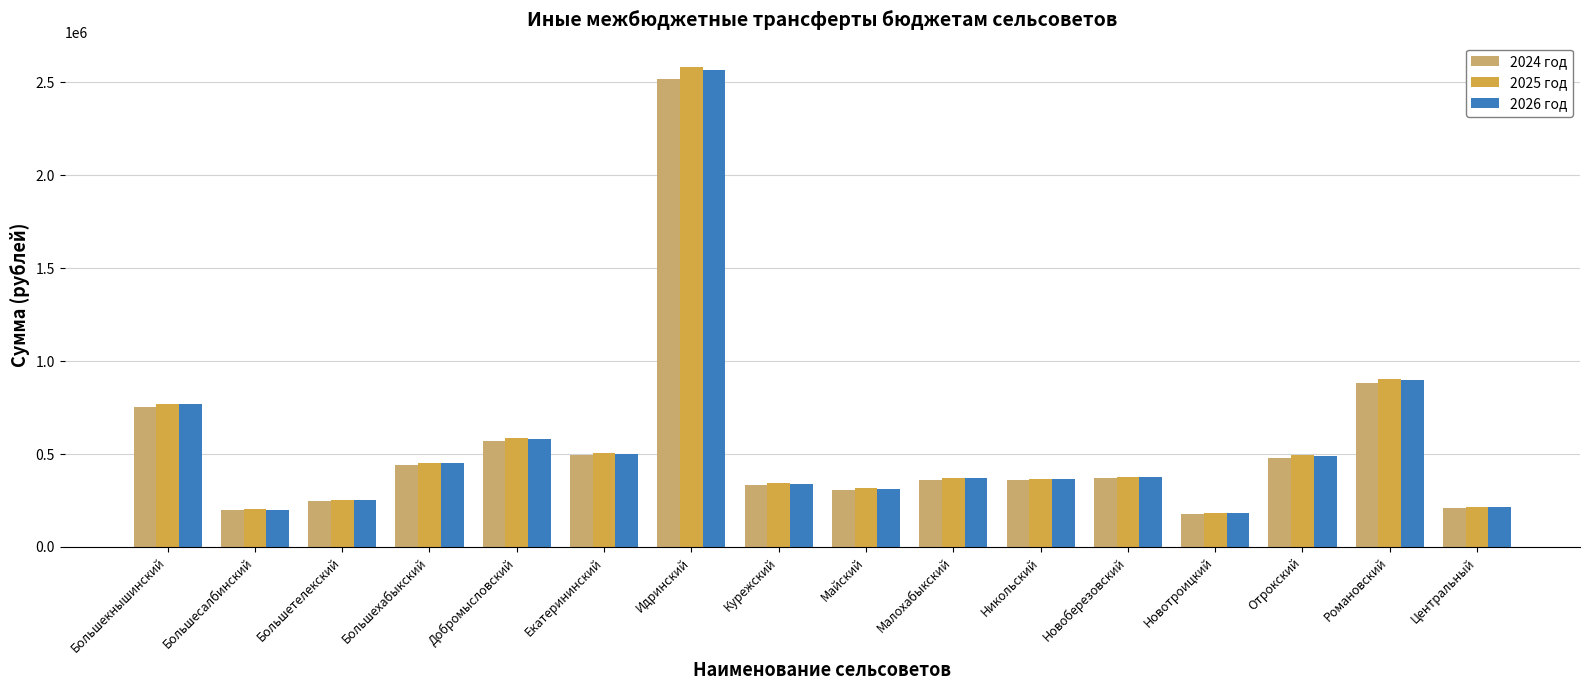

Which series changed the most between Большекнышинский and Отрокский?

2025 год